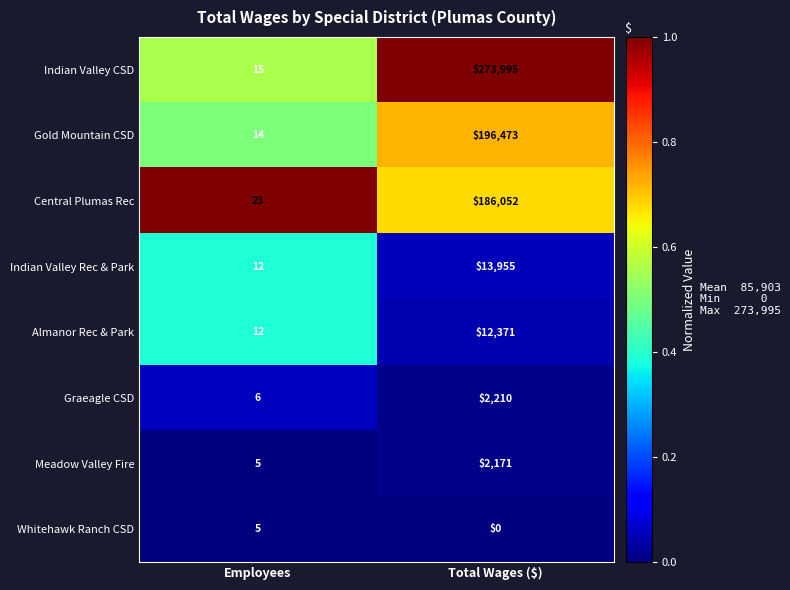

The value of Indian Valley CSD at Employees is 21. True or false?

False